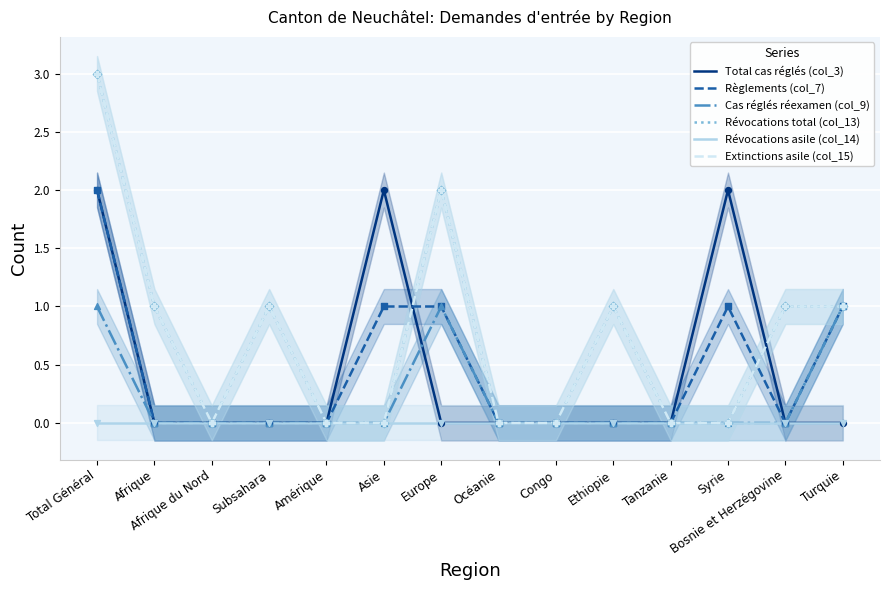

What are all the series names shown in the legend?

Total cas réglés (col_3), Règlements (col_7), Cas réglés réexamen (col_9), Révocations total (col_13), Révocations asile (col_14), Extinctions asile (col_15)